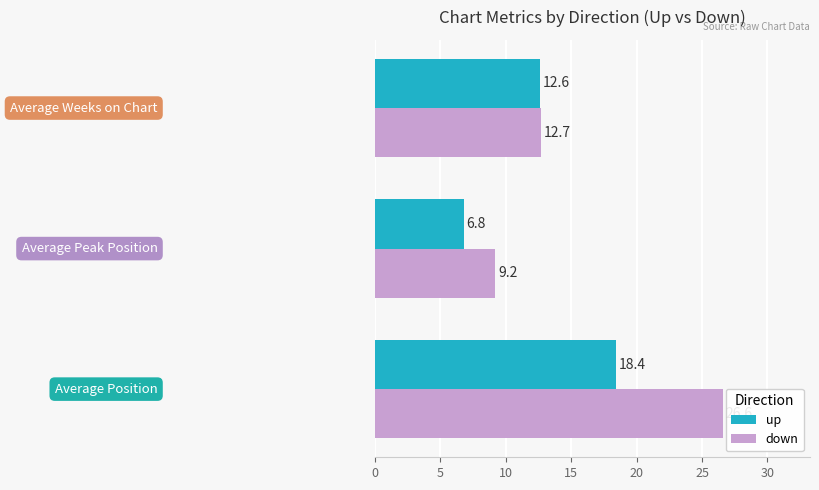

What is the average value of the up series?

12.6